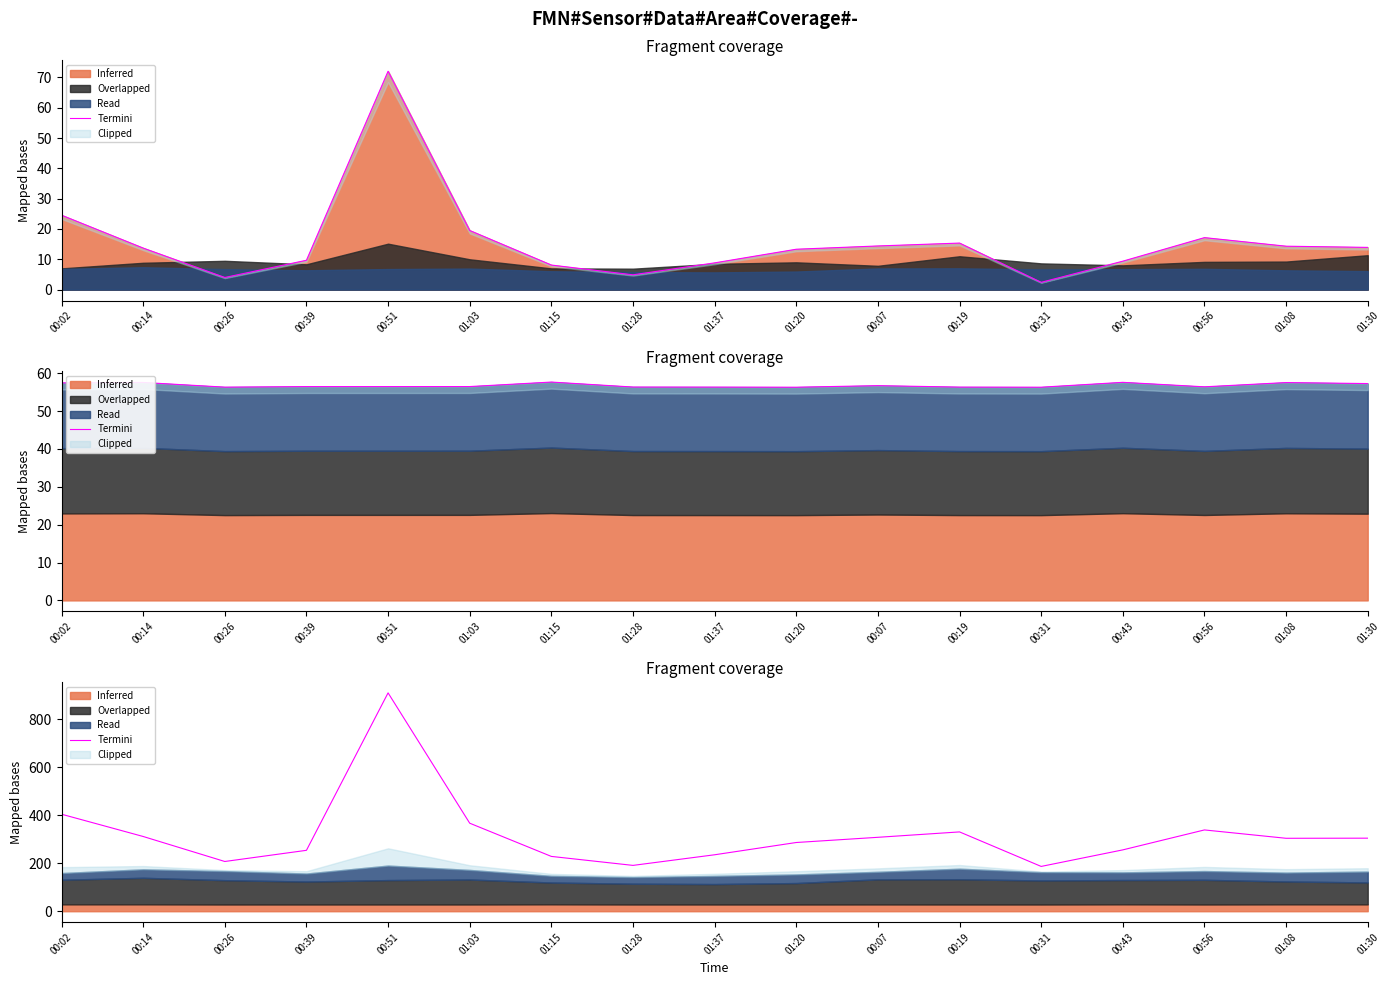

What is the difference between the values at 00:26 and 00:14?

104.3